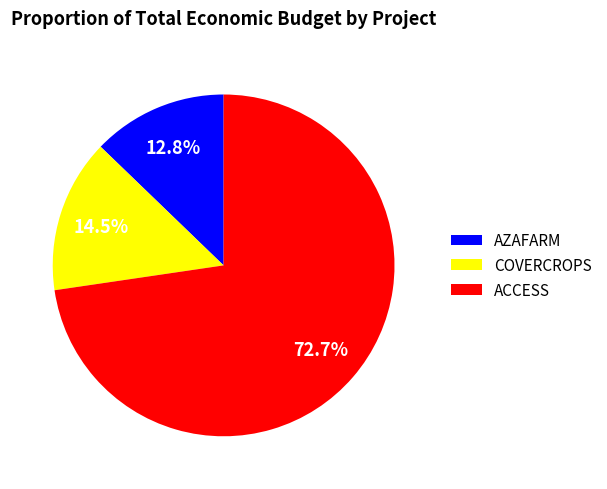

The ACCESS slice represents 66% of the pie. True or false?

False